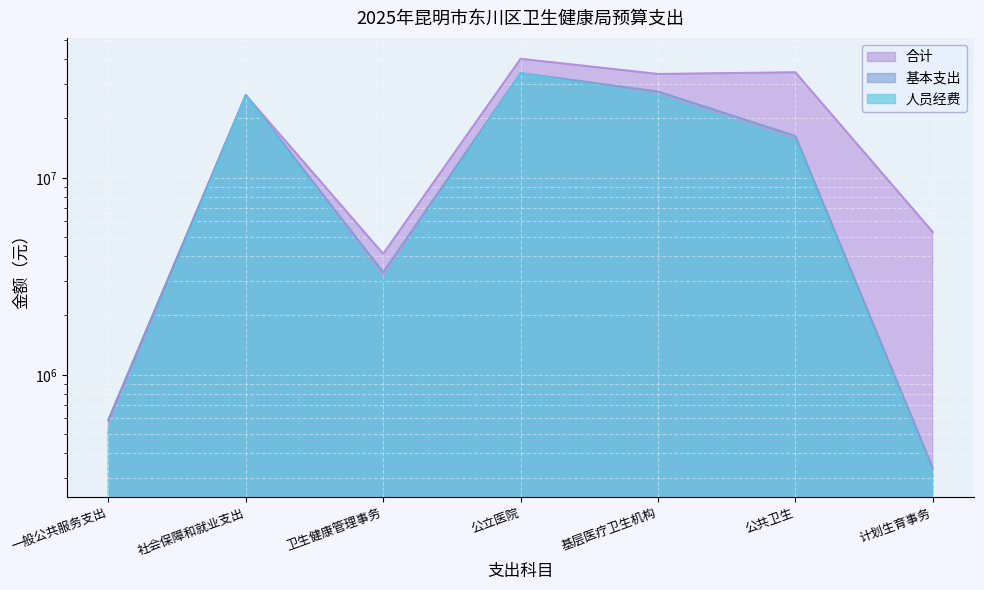

Does the chart display data point markers on the line(s)?

No